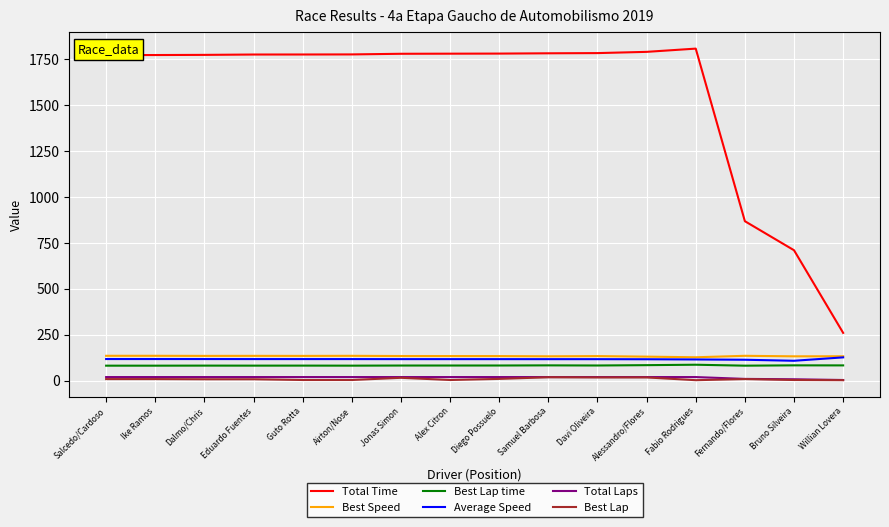

What is the sum of all Total Laps values?

266.0